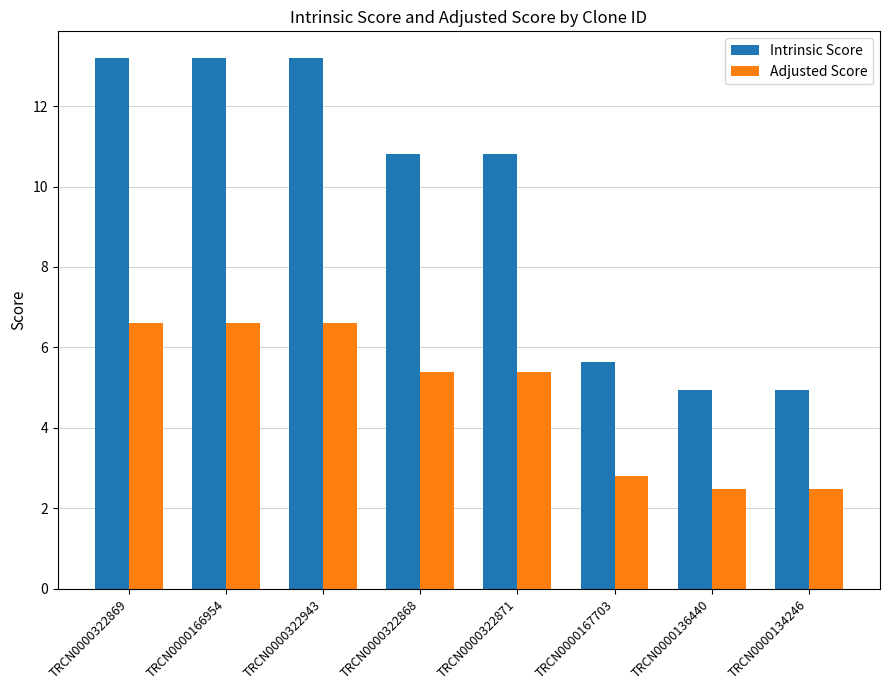

Which series has the largest total across all categories?

Intrinsic Score